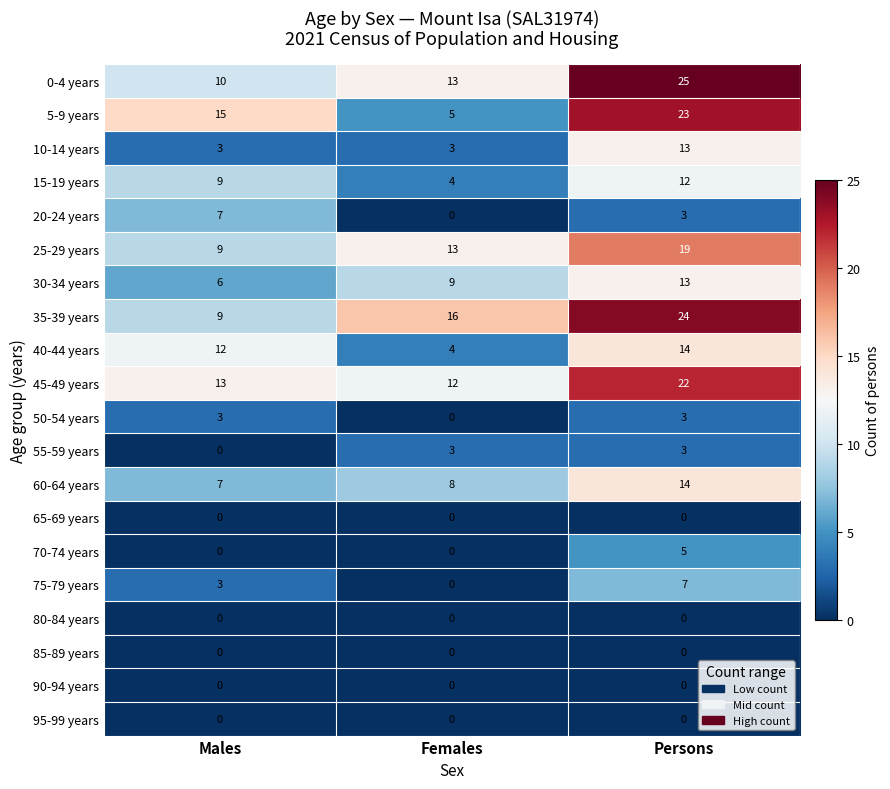

Which series has the largest range (max minus min)?

5-9 years